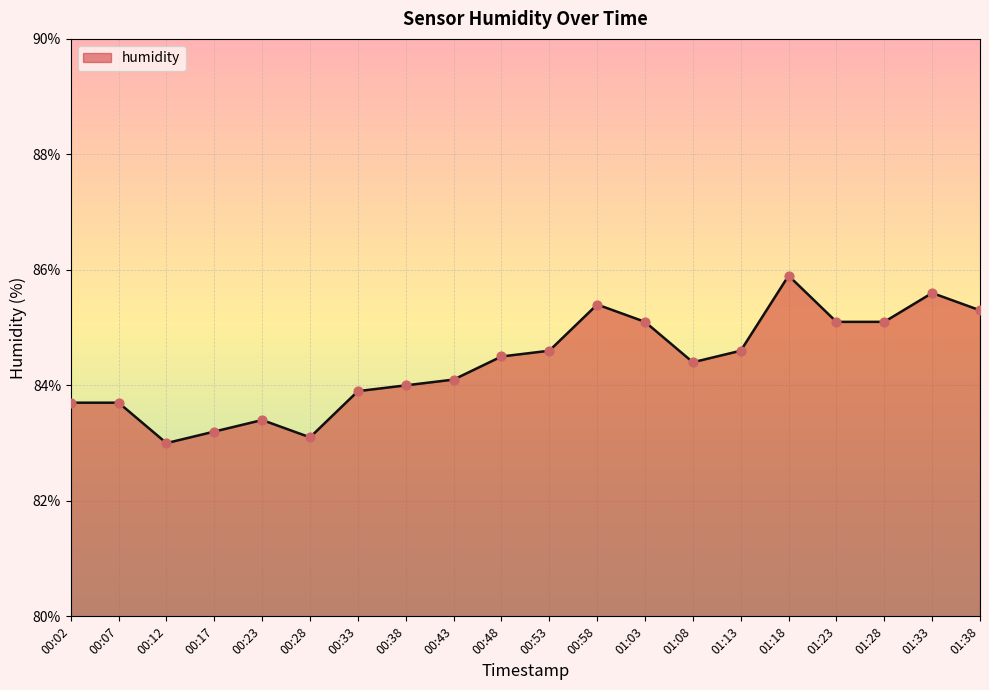

Approximately how many times larger is the value at 01:28 compared to 01:13?

1.0